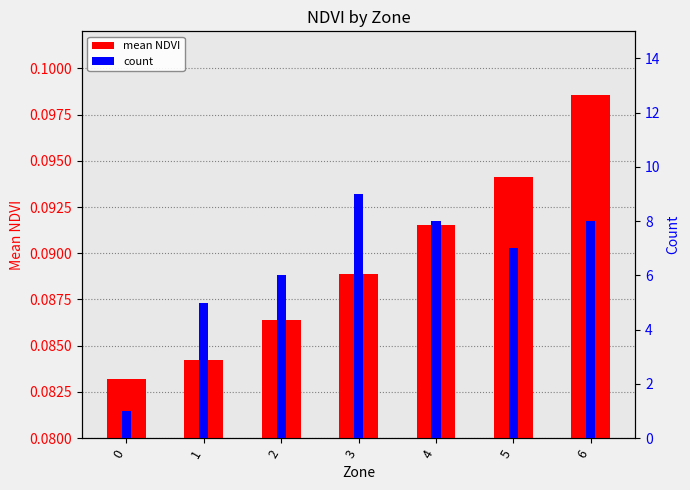

What is the sum of the count values at 4 and 1?

13.0